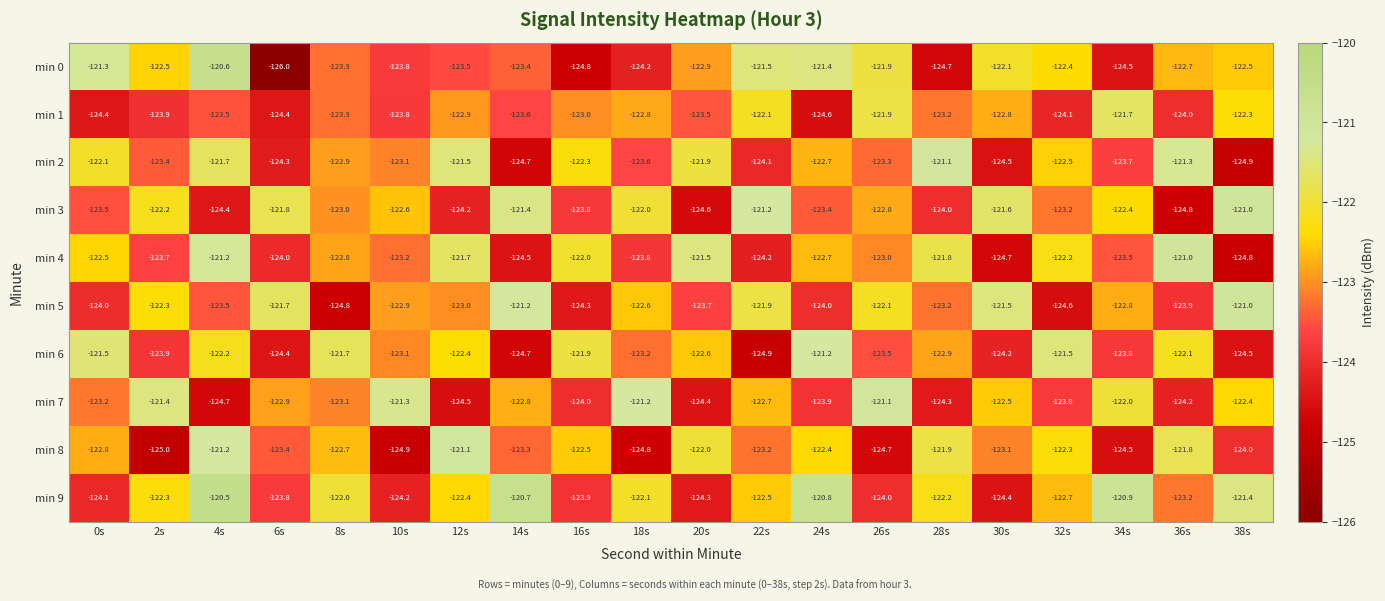

At which category does the chart reach its minimum across all series?

6s